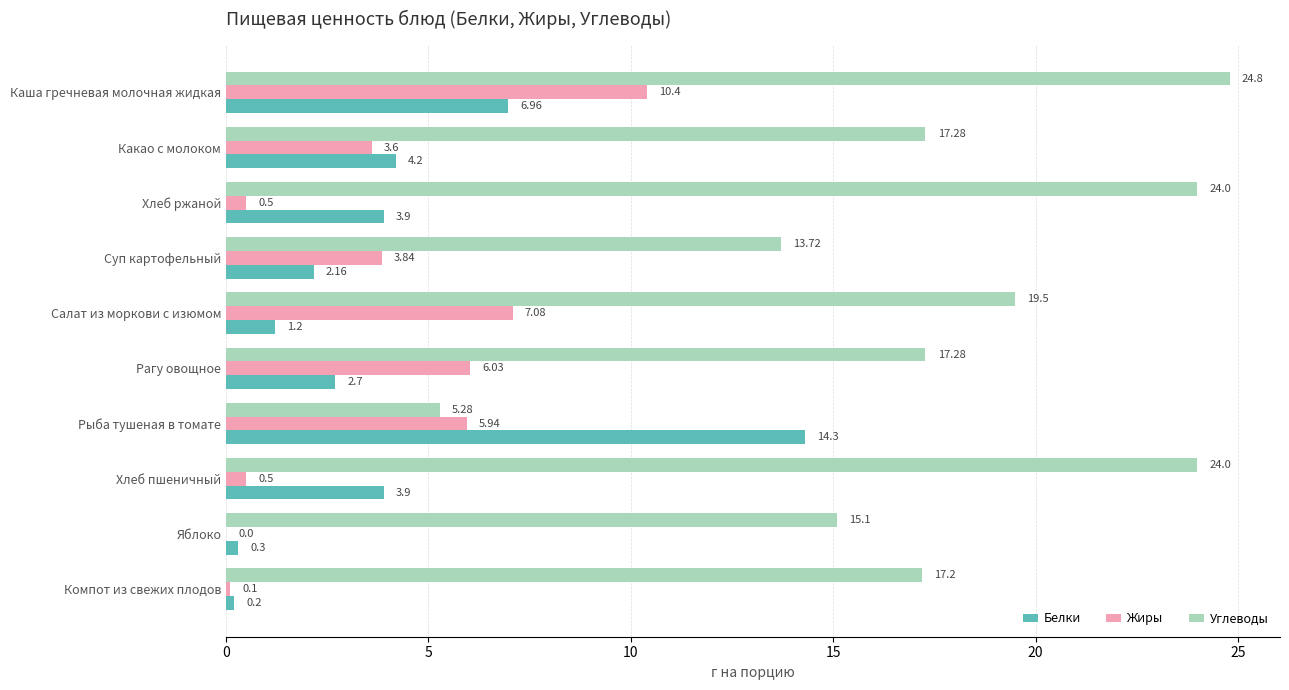

At which label is Углеводы closest to 15?

Яблоко